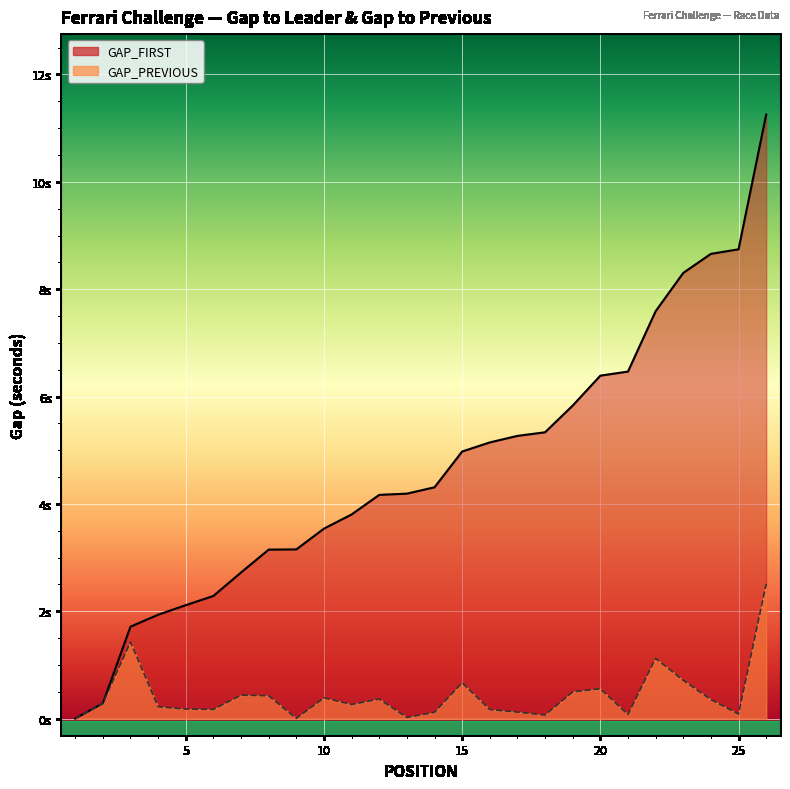

Which has a higher value, 2 or 21?

21